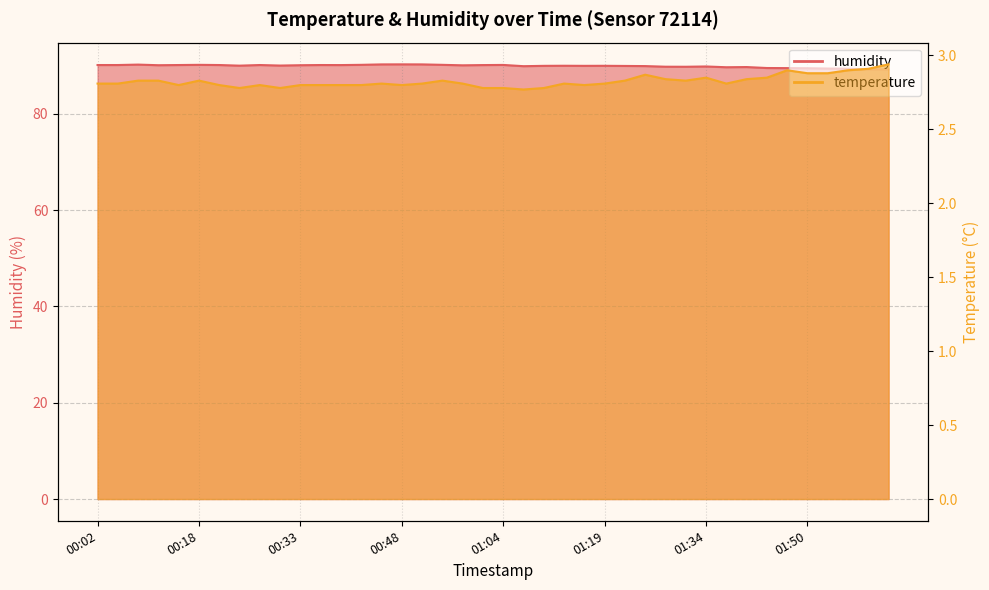

Is it true that temperature equals 2.8 at 01:19?

True